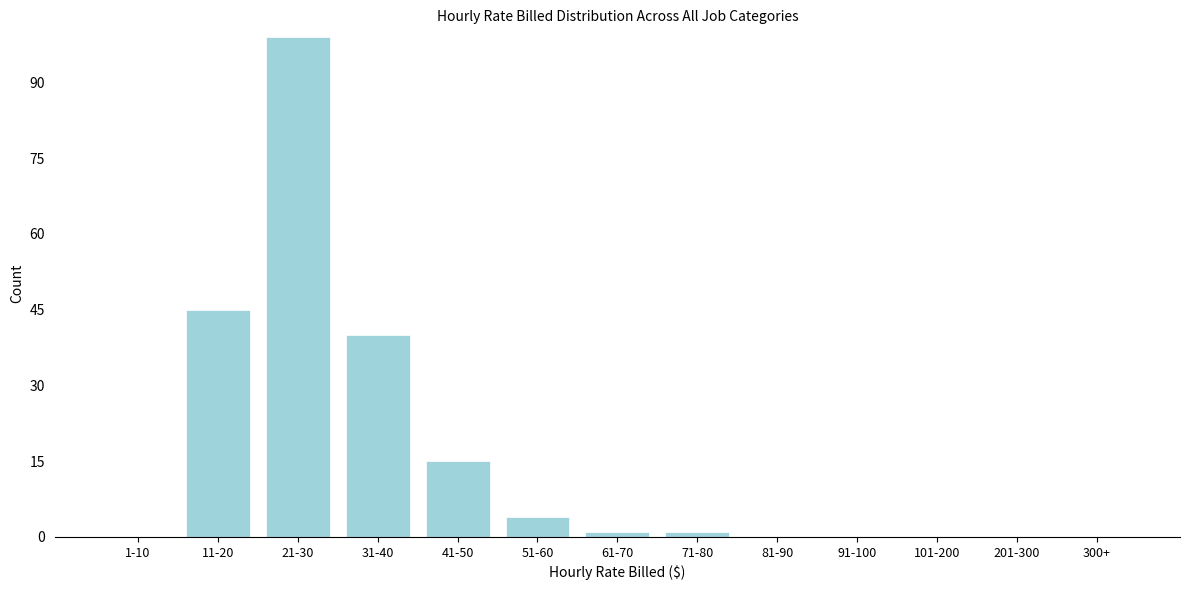

Reading left to right, transcribe all the data shown in this chart.

1-10=0	11-20=45	21-30=99	31-40=40	41-50=15	51-60=4	61-70=1	71-80=1	81-90=0	91-100=0	101-200=0	201-300=0	300+=0